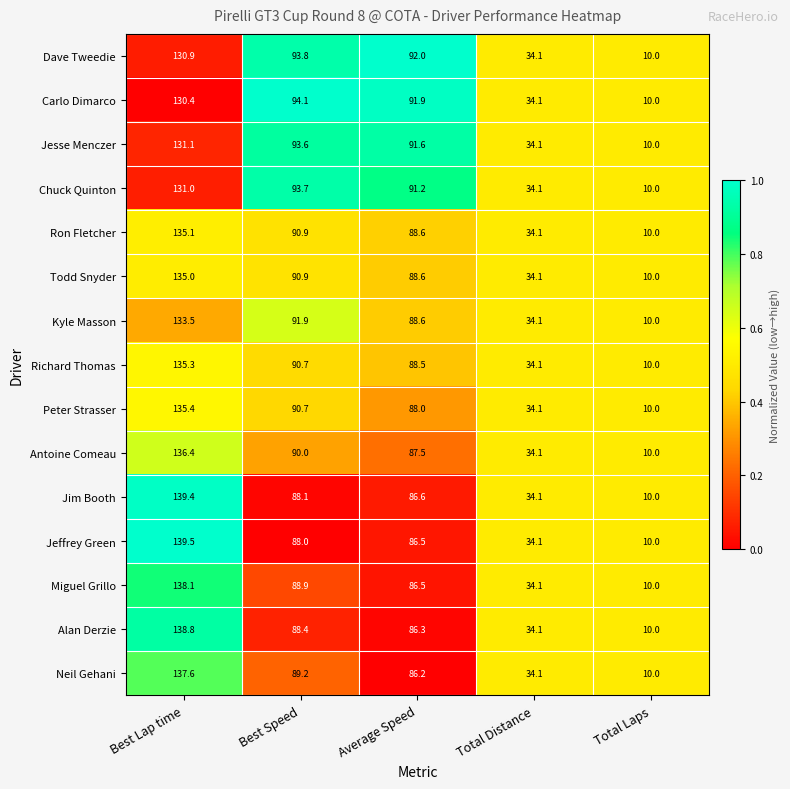

The Alan Derzie series shows 34.1 at Total Distance. True or false?

True